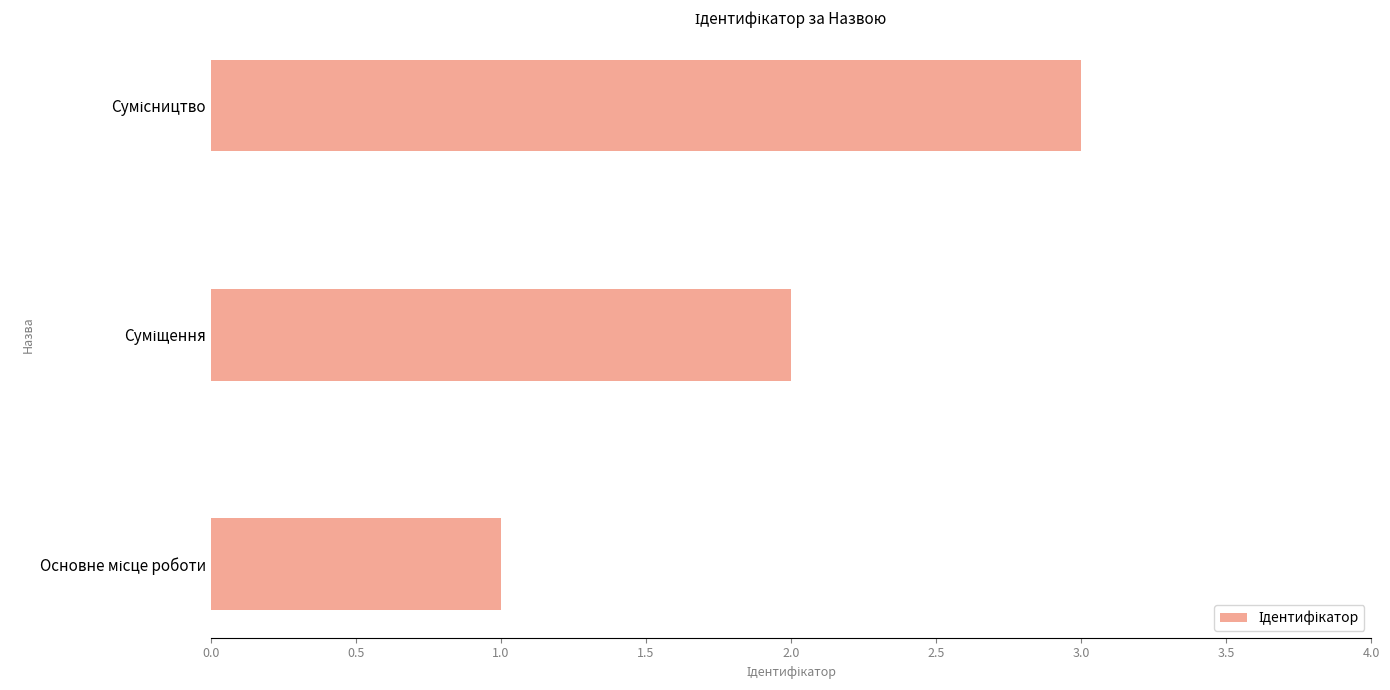

What is the greatest value displayed?

3